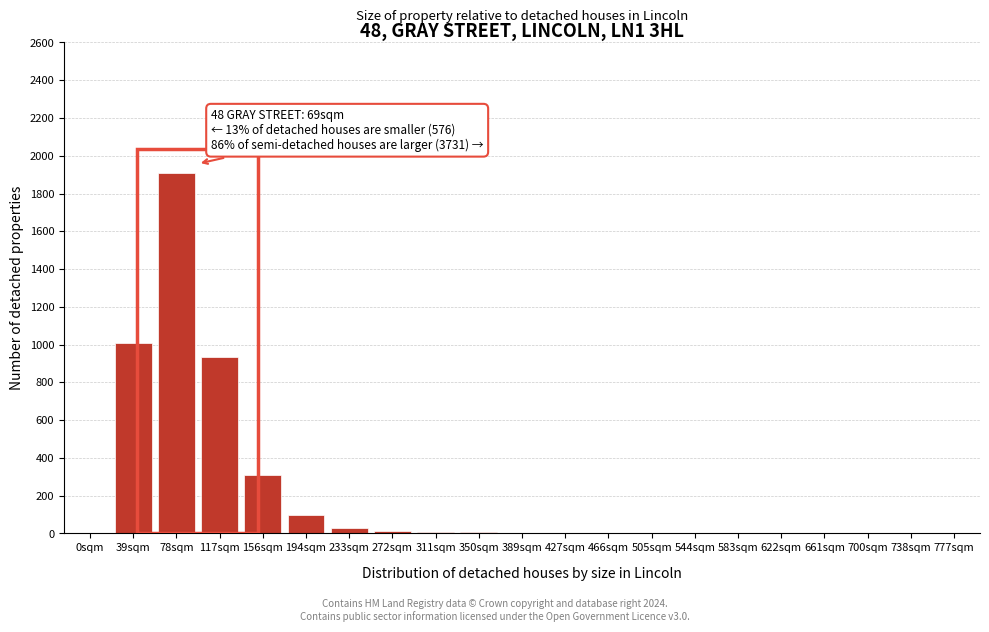

At which category does the chart reach its peak across all series?

78sqm